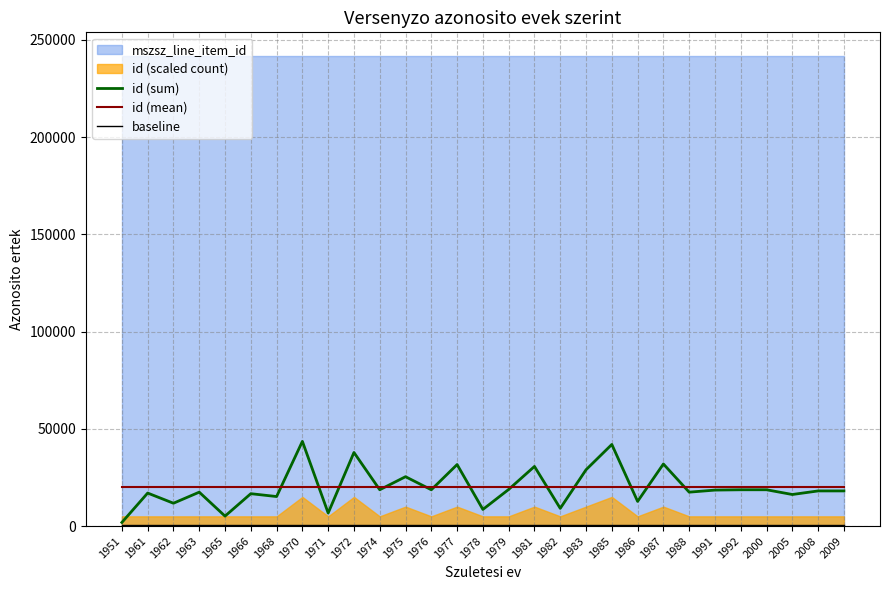

How many lines are shown in the chart?

3